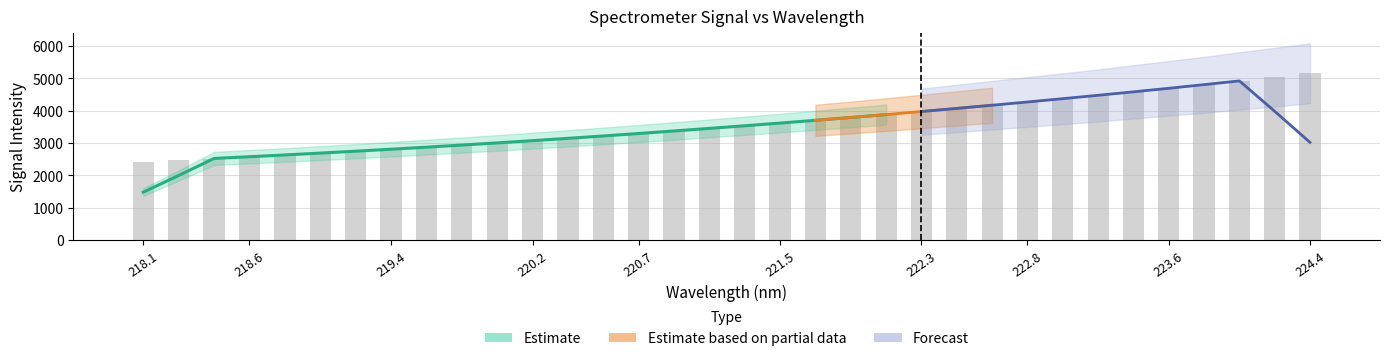

What is the smallest value displayed?

2420.4